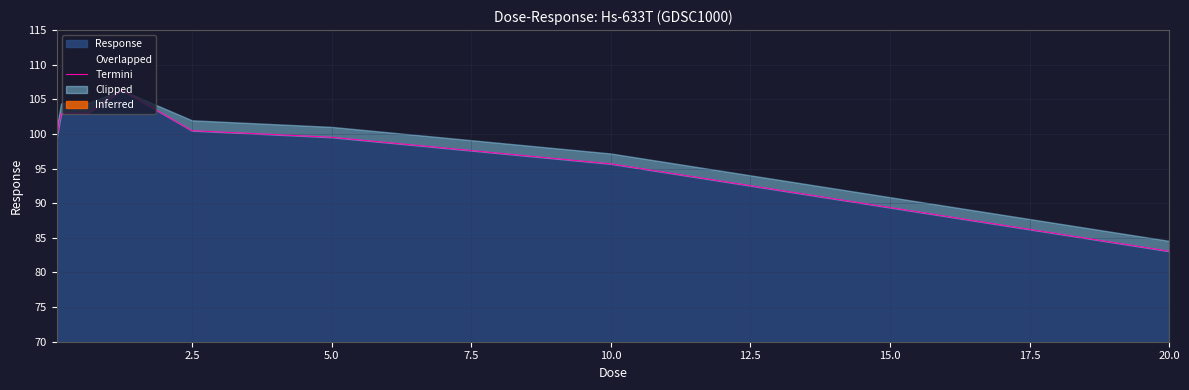

What is the average value?

99.2